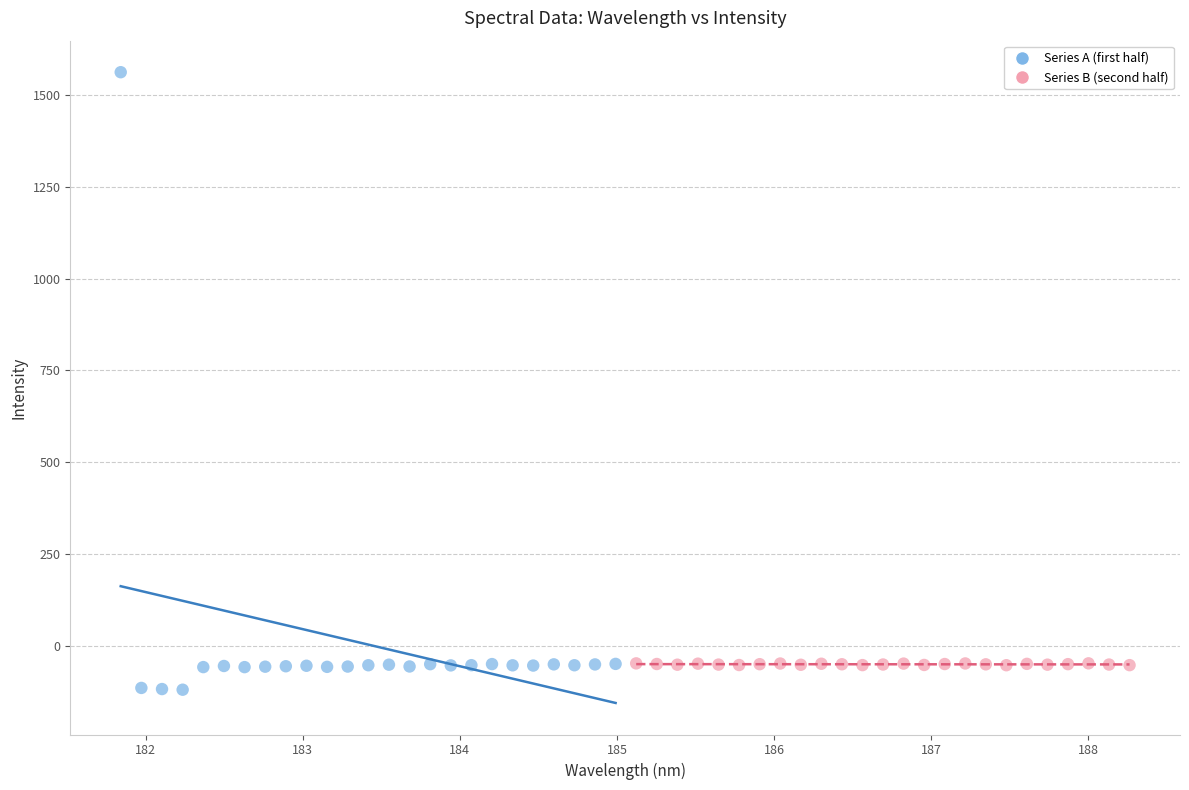

Which series has the largest Y range (max minus min)?

Series A (first half)